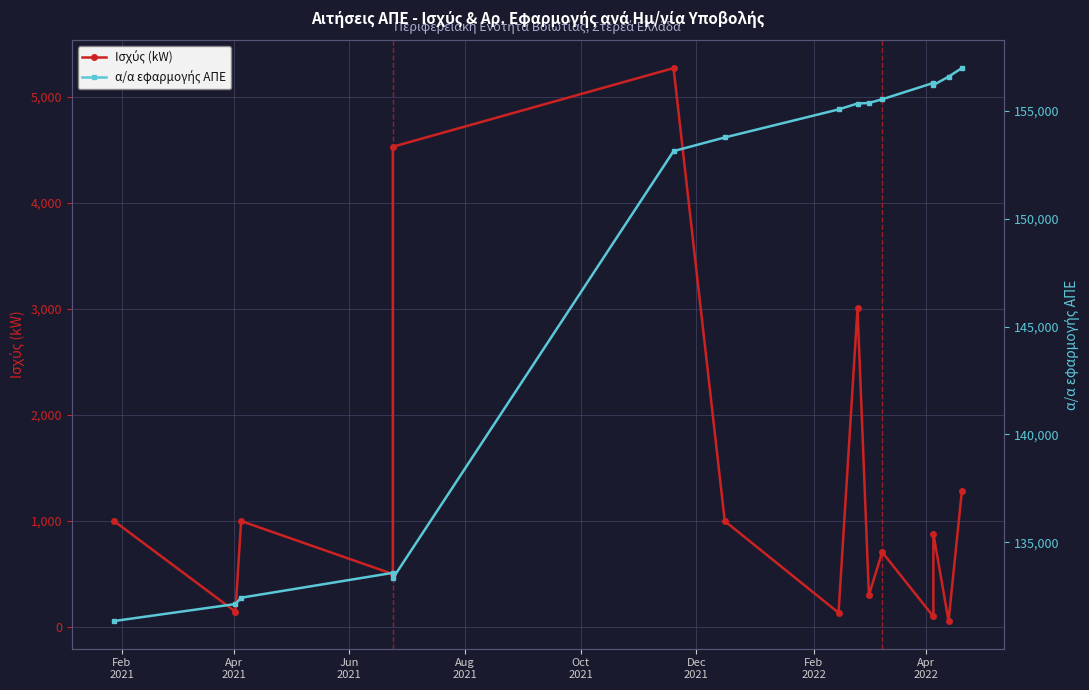

What are all the series names shown in the legend?

Ισχύς (kW), α/α εφαρμογής ΑΠΕ